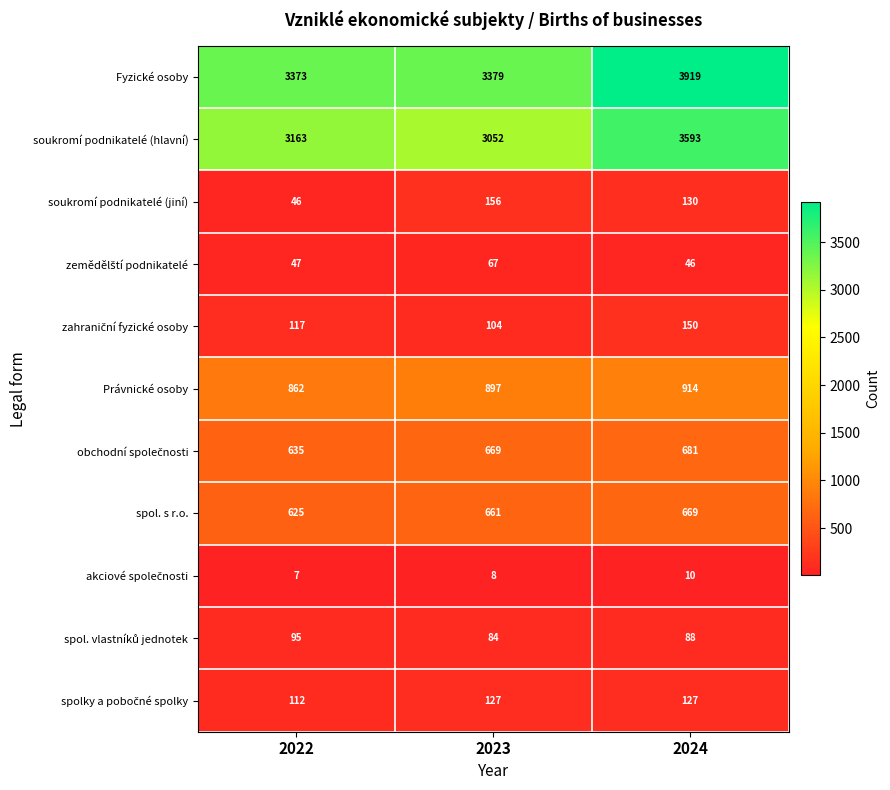

How many distinct data groups are displayed?

11